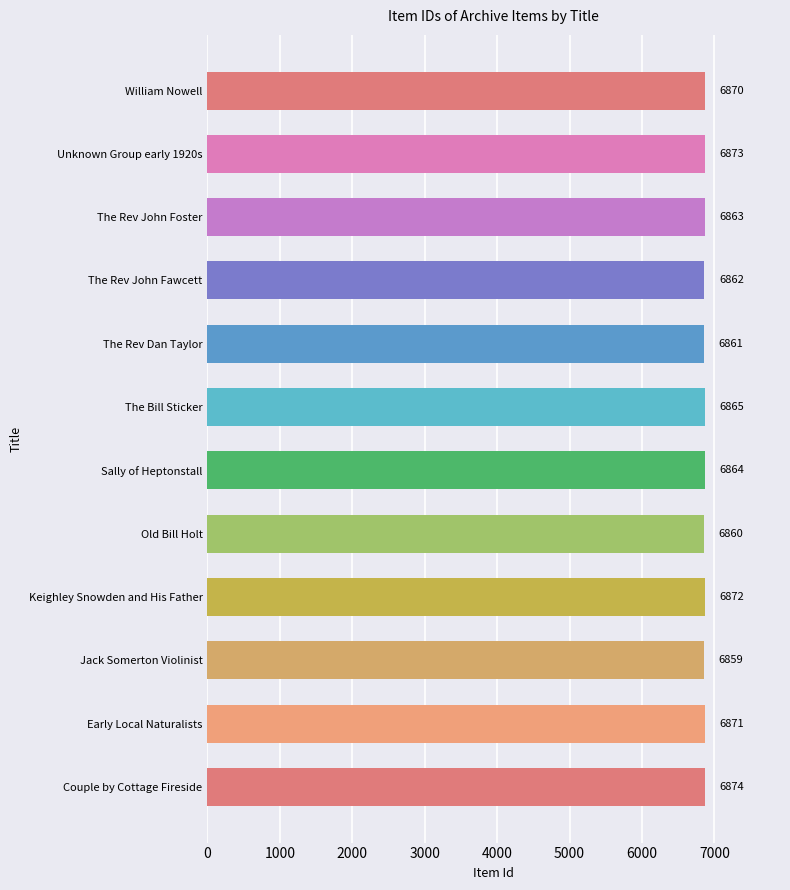

Are the bars grouped side by side (vs. stacked)?

No